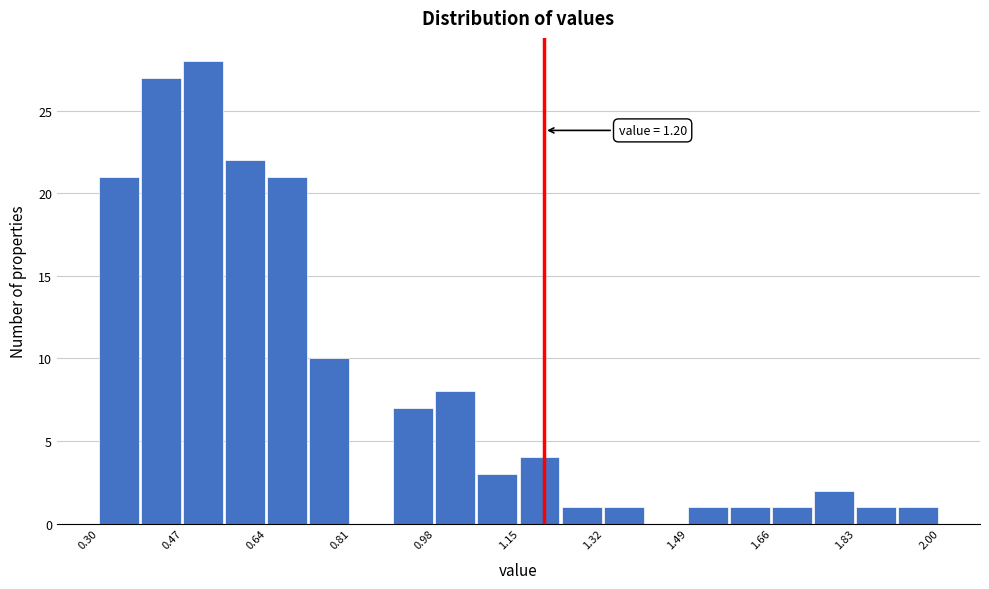

Over which range of the x-axis is the bar tallest?

0.470 to 0.555